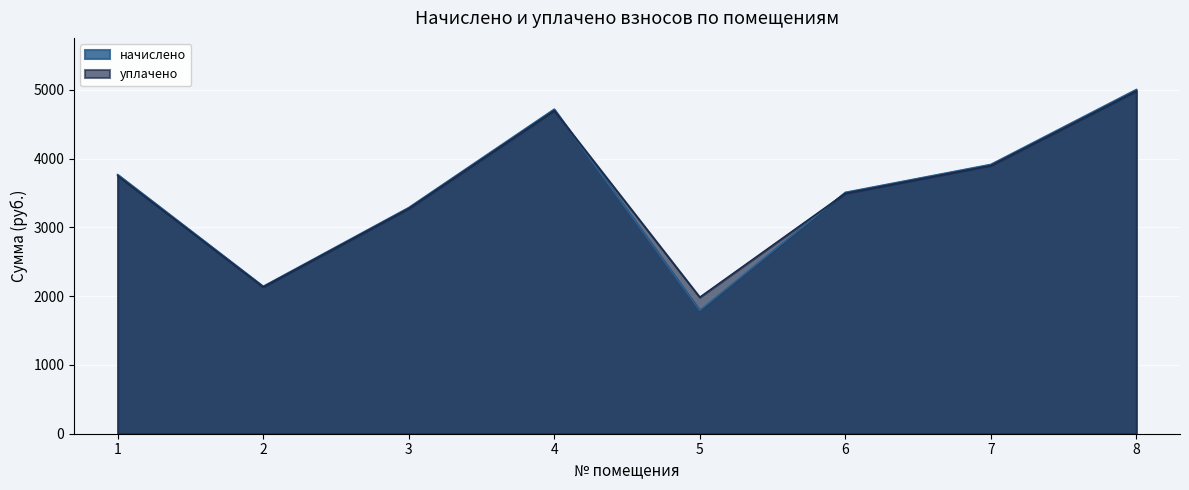

Between 3 and 2, which is larger?

3